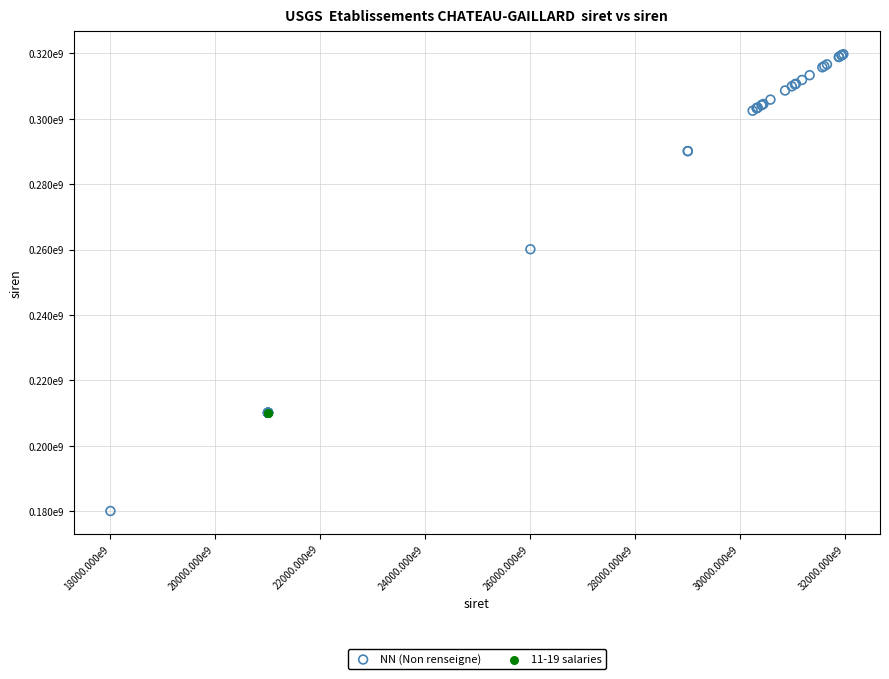

What are all the series names shown in the legend?

NN (Non renseigne), 11-19 salaries